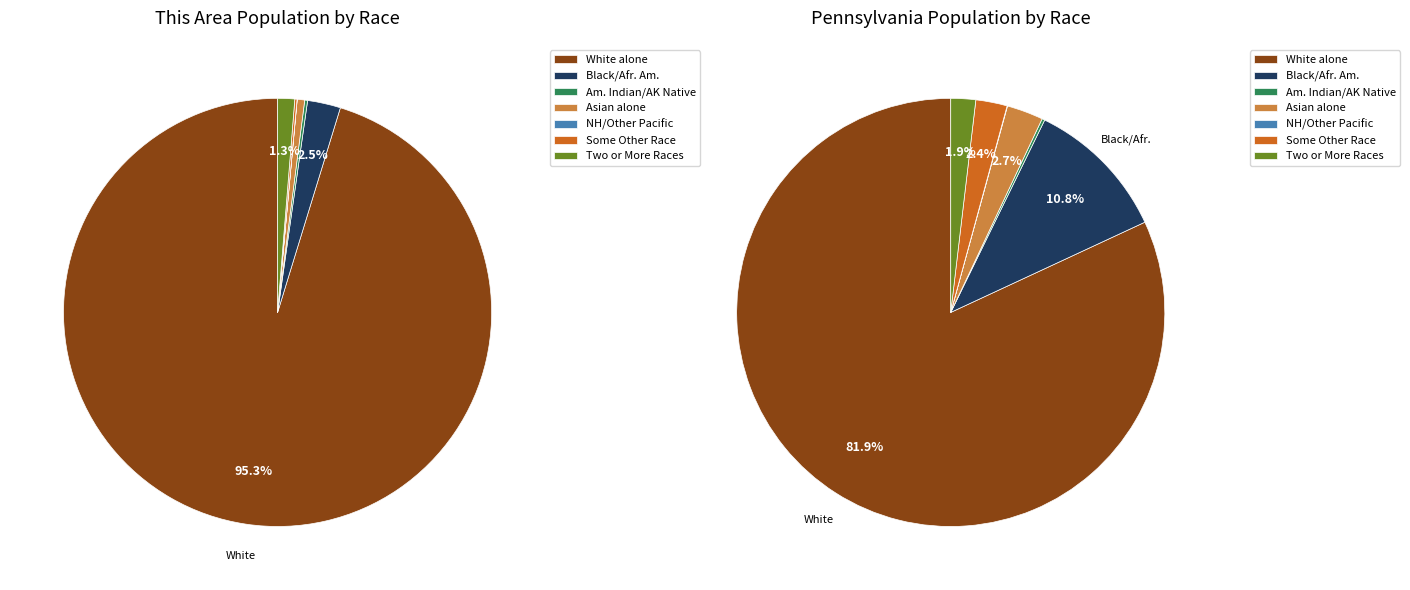

Rank the categories by value from lowest to highest.

Native Hawaiian and Other Pacific, Some Other Race alone, American Indian and Alaska Native, Asian alone, Two or More Races, Black or African American alone, White alone